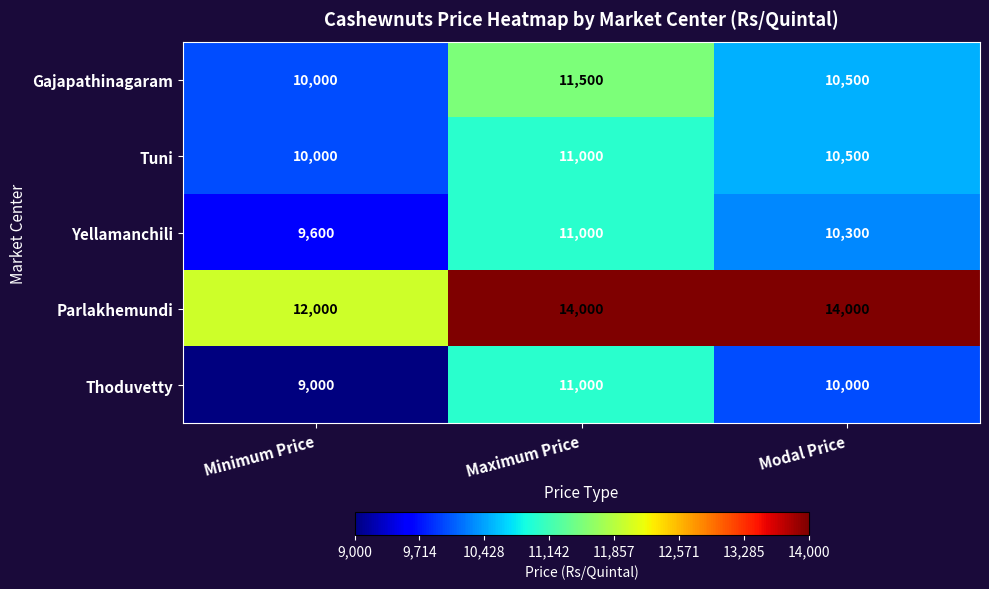

Reading left to right, transcribe all the data shown in this chart.

Gajapathinagaram: Minimum Price=10000	Maximum Price=11500	Modal Price=10500
Tuni: Minimum Price=10000	Maximum Price=11000	Modal Price=10500
Yellamanchili: Minimum Price=9600	Maximum Price=11000	Modal Price=10300
Parlakhemundi: Minimum Price=12000	Maximum Price=14000	Modal Price=14000
Thoduvetty: Minimum Price=9000	Maximum Price=11000	Modal Price=10000